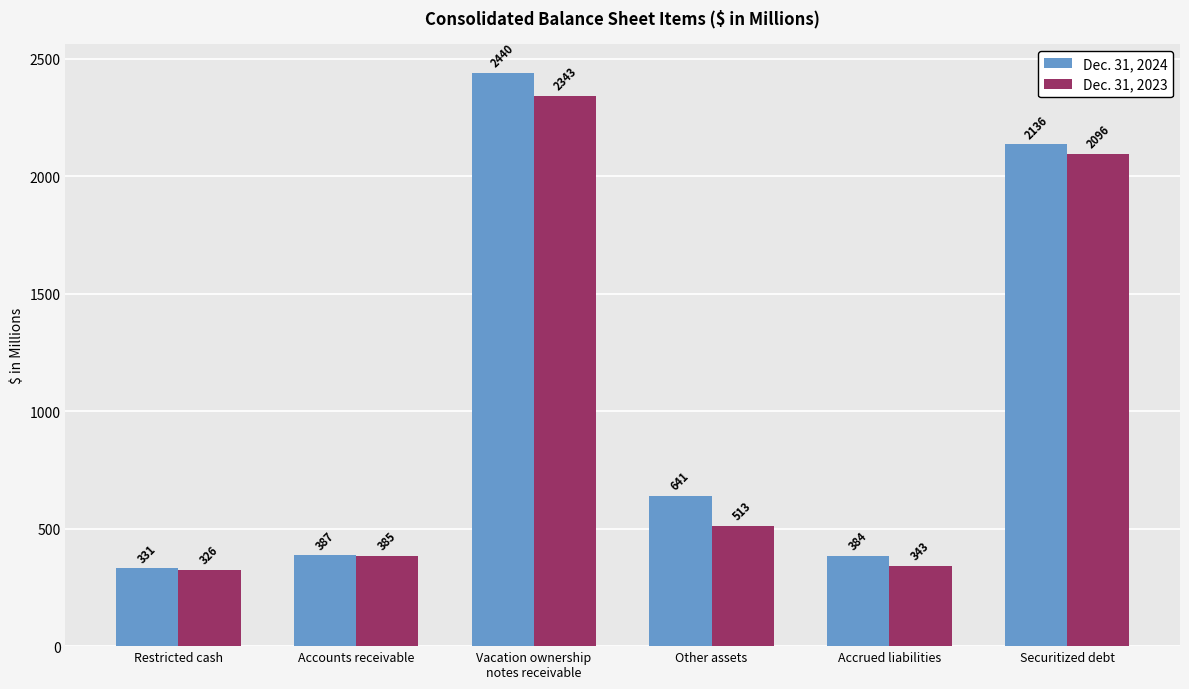

Read the Dec. 31, 2024 value at Vacation ownership
notes receivable.

2440